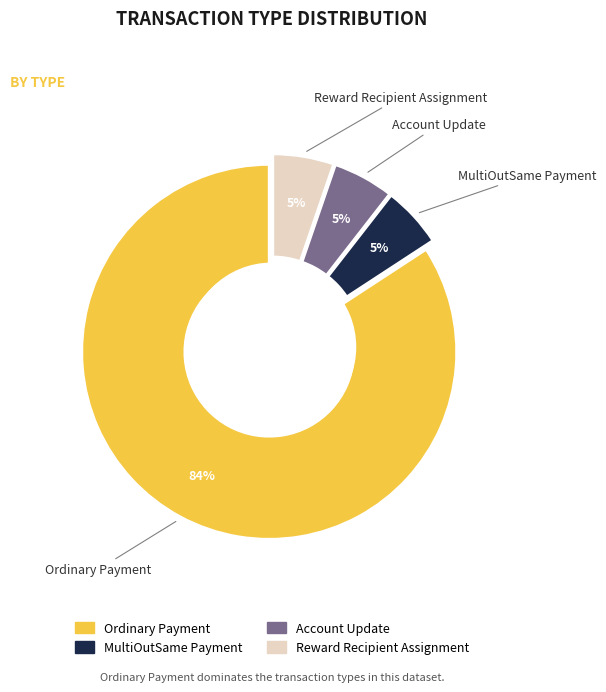

How many slices are in this pie chart?

4